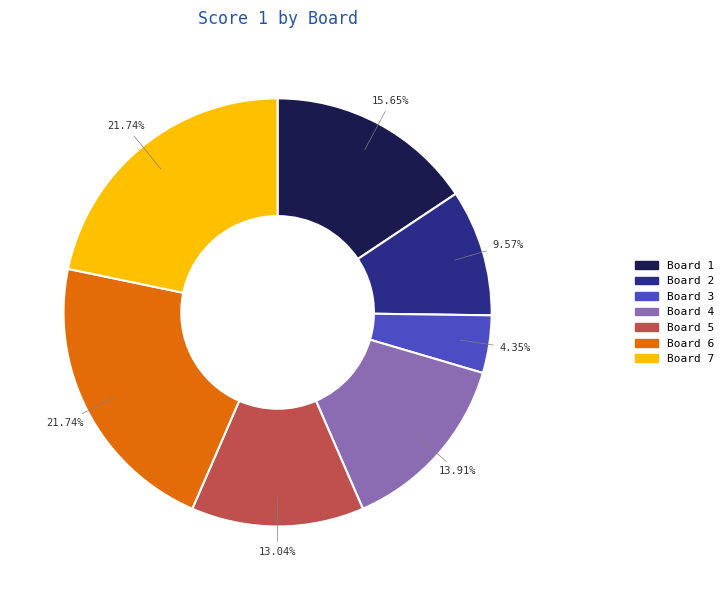

Approximately how many times larger is the value at Board 2 compared to Board 7?

0.4